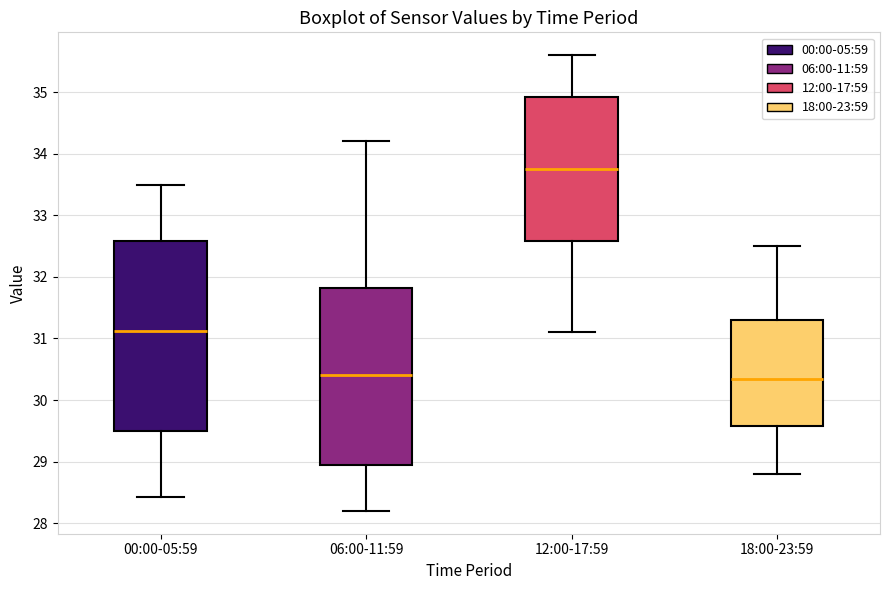

Reading left to right, transcribe this box plot: for each box, give where its median line is, the range the box spans, and where its two whiskers end, as read against the y-axis. The values are not printed on the chart, so give them approximately, as read against the axis.

00:00-05:59: median 31.1, box 29.5 to 32.6, whiskers 28.4 to 33.5
06:00-11:59: median 30.4, box 29.0 to 31.8, whiskers 28.2 to 34.2
12:00-17:59: median 33.8, box 32.6 to 34.9, whiskers 31.1 to 35.6
18:00-23:59: median 30.4, box 29.6 to 31.3, whiskers 28.8 to 32.5